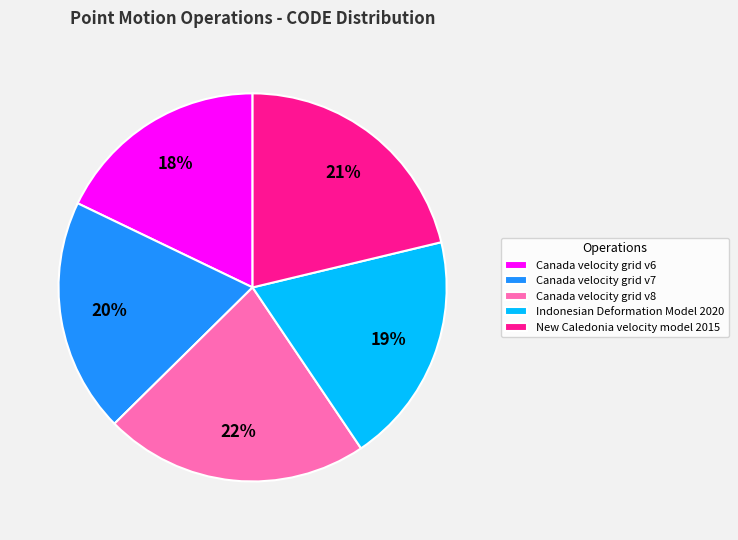

How many segments does this pie chart have?

5